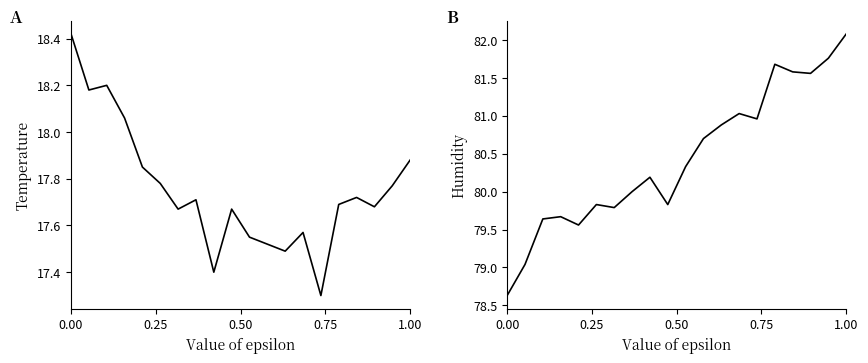

True or false: humidity and temperature intersect in this chart.

False